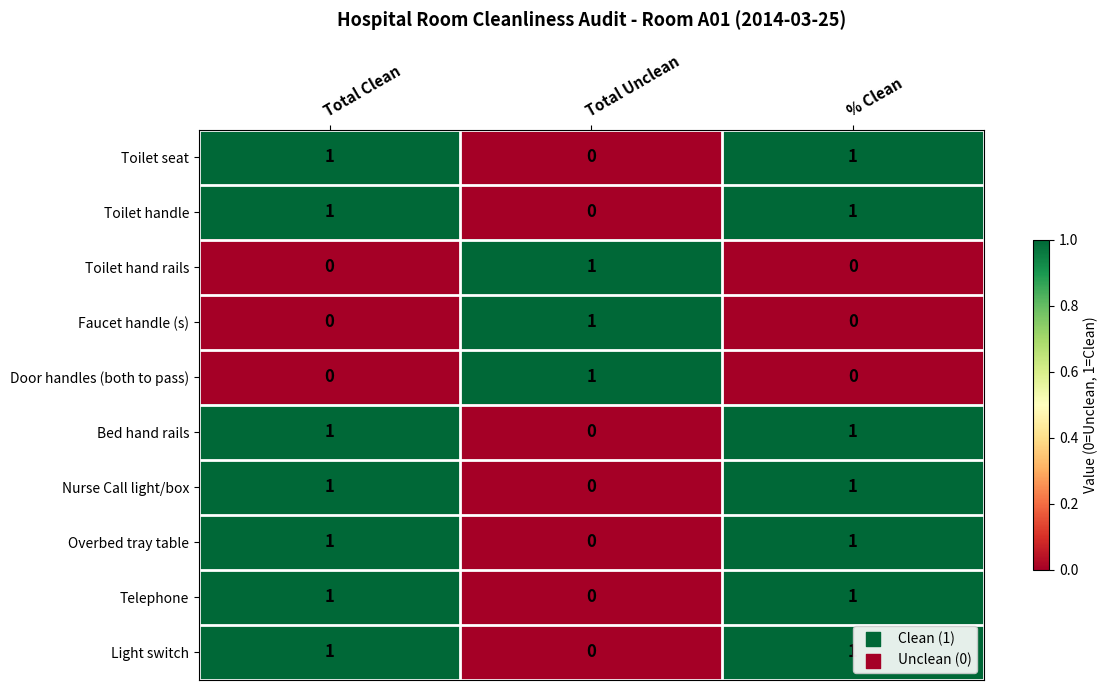

At how many categories does at least one series exceed 0?

3